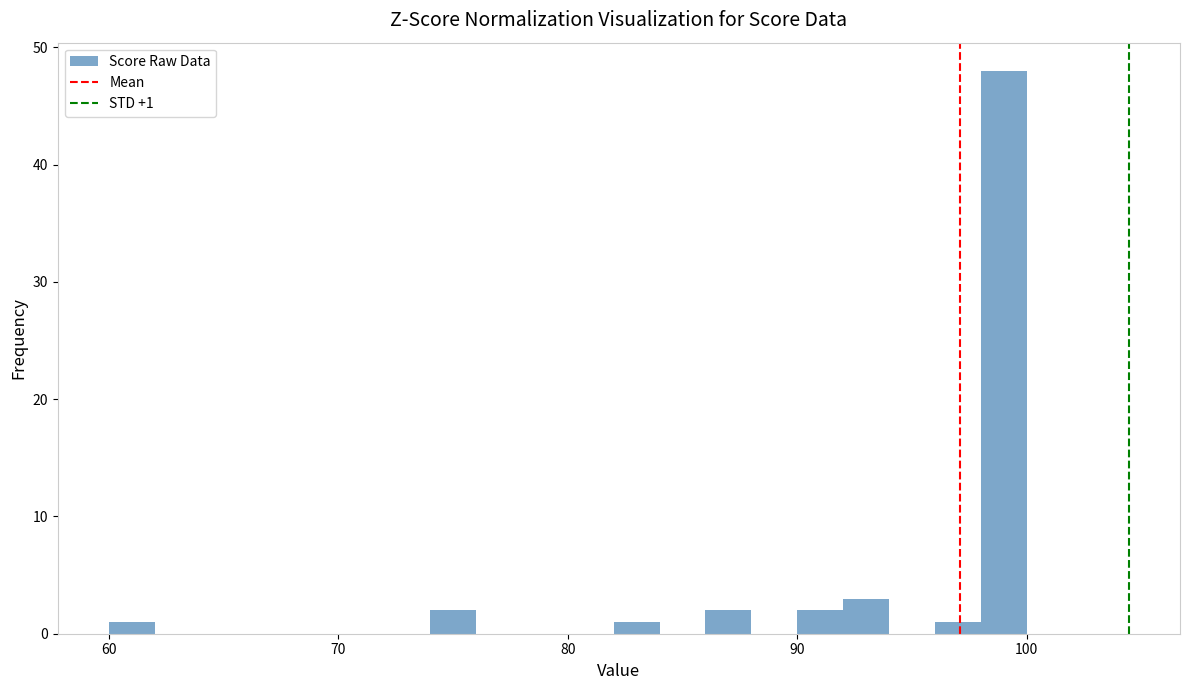

Around what value on the x-axis is the tallest bar? Give the approximate position of its centre, as read against the axis.

99